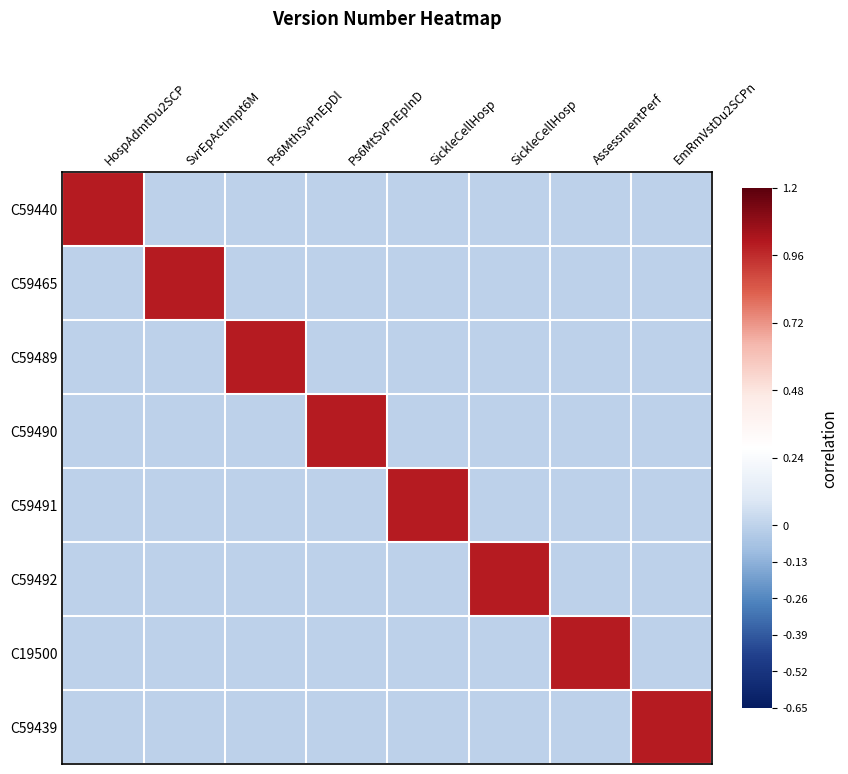

Reading left to right, what are all the values shown in this chart?

C59440: HospAdmtDu2SCP=1	SvrEpActImpt6M=0	Ps6MthSvPnEpDl=0	Ps6MtSvPnEpInD=0	SickleCellHosp=0	SickleCellHosp=0	AssessmentPerf=0	EmRmVstDu2SCPn=0
C59465: HospAdmtDu2SCP=0	SvrEpActImpt6M=1	Ps6MthSvPnEpDl=0	Ps6MtSvPnEpInD=0	SickleCellHosp=0	SickleCellHosp=0	AssessmentPerf=0	EmRmVstDu2SCPn=0
C59489: HospAdmtDu2SCP=0	SvrEpActImpt6M=0	Ps6MthSvPnEpDl=1	Ps6MtSvPnEpInD=0	SickleCellHosp=0	SickleCellHosp=0	AssessmentPerf=0	EmRmVstDu2SCPn=0
C59490: HospAdmtDu2SCP=0	SvrEpActImpt6M=0	Ps6MthSvPnEpDl=0	Ps6MtSvPnEpInD=1	SickleCellHosp=0	SickleCellHosp=0	AssessmentPerf=0	EmRmVstDu2SCPn=0
C59491: HospAdmtDu2SCP=0	SvrEpActImpt6M=0	Ps6MthSvPnEpDl=0	Ps6MtSvPnEpInD=0	SickleCellHosp=1	SickleCellHosp=0	AssessmentPerf=0	EmRmVstDu2SCPn=0
C59492: HospAdmtDu2SCP=0	SvrEpActImpt6M=0	Ps6MthSvPnEpDl=0	Ps6MtSvPnEpInD=0	SickleCellHosp=0	SickleCellHosp=1	AssessmentPerf=0	EmRmVstDu2SCPn=0
C19500: HospAdmtDu2SCP=0	SvrEpActImpt6M=0	Ps6MthSvPnEpDl=0	Ps6MtSvPnEpInD=0	SickleCellHosp=0	SickleCellHosp=0	AssessmentPerf=1	EmRmVstDu2SCPn=0
C59439: HospAdmtDu2SCP=0	SvrEpActImpt6M=0	Ps6MthSvPnEpDl=0	Ps6MtSvPnEpInD=0	SickleCellHosp=0	SickleCellHosp=0	AssessmentPerf=0	EmRmVstDu2SCPn=1